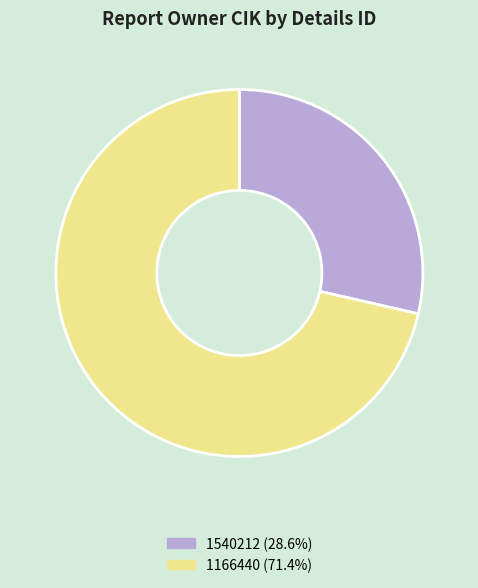

Is 1166440 the majority of the pie?

Yes